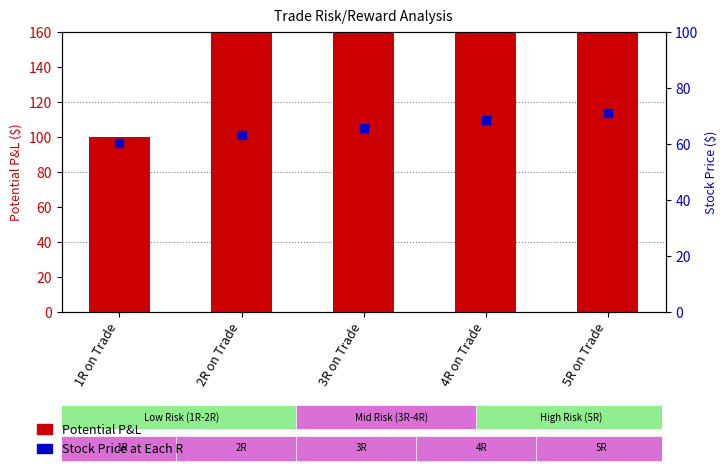

What are all the series names shown in the legend?

Potential P&L, Stock Price at Each R